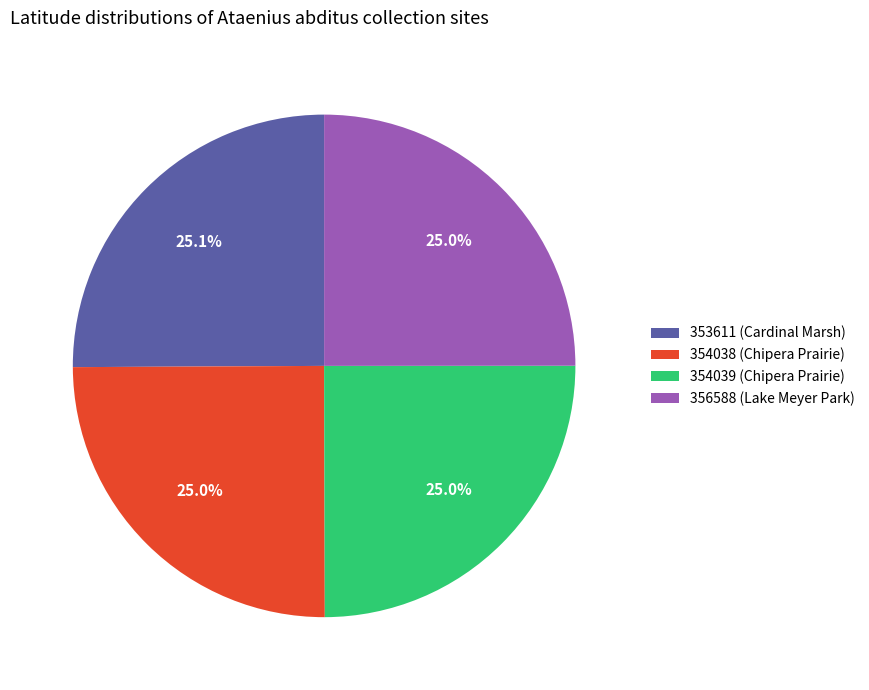

What percentage is NOT represented by 354038 (Chipera Prairie)?

75.0%